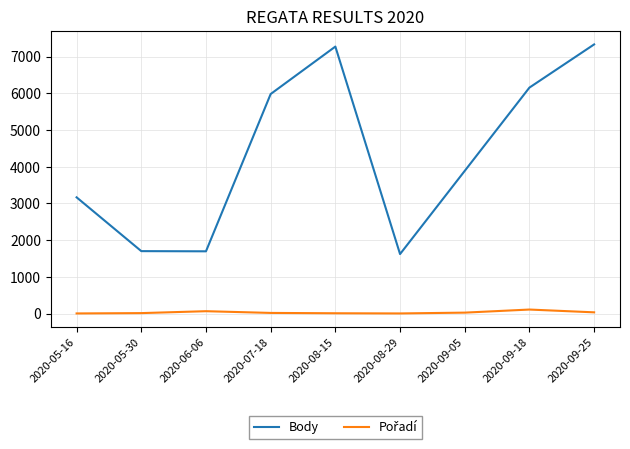

Which series has the largest total across all categories?

Body